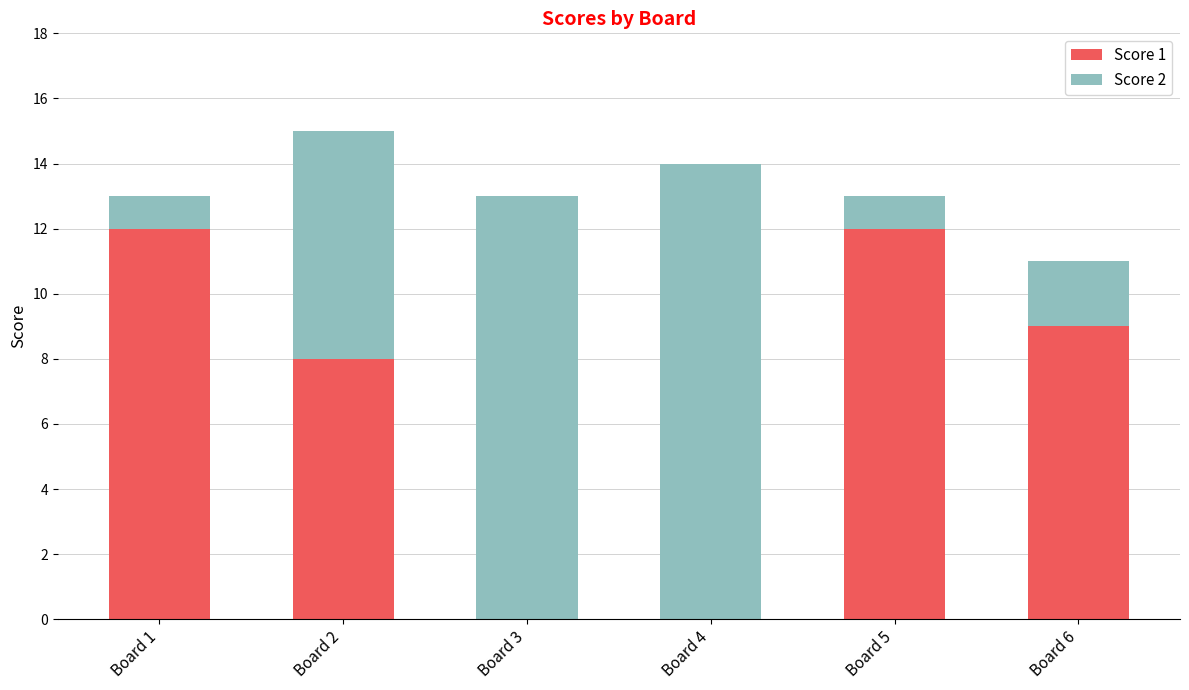

What is the total value across all series at Board 3?

13